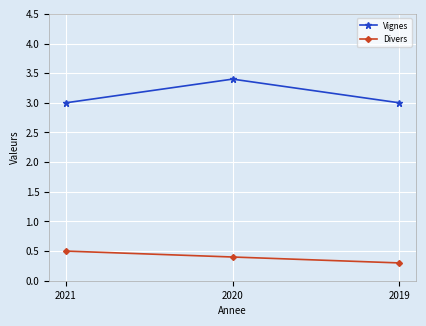

Count the number of categories in the chart.

3